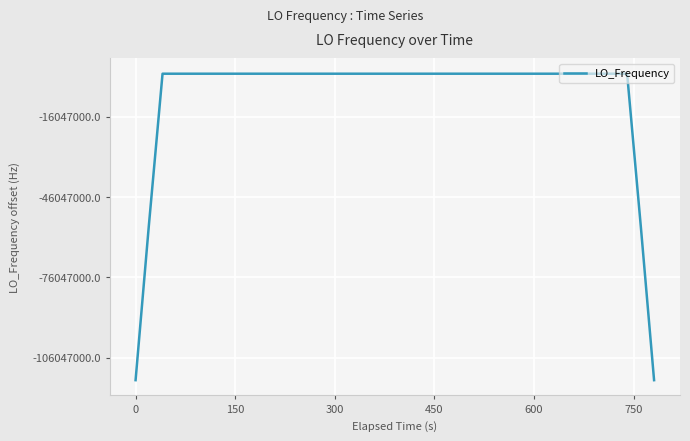

True or false: the data has more than 0 interior local peaks.

True